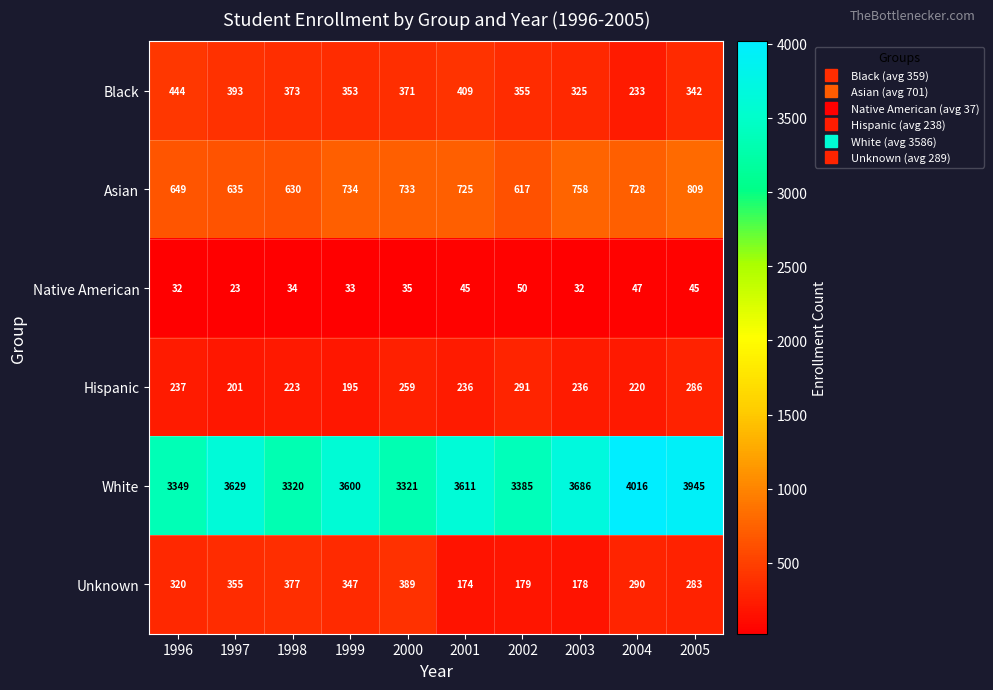

Is it true that Native American equals 23 at 1997?

True